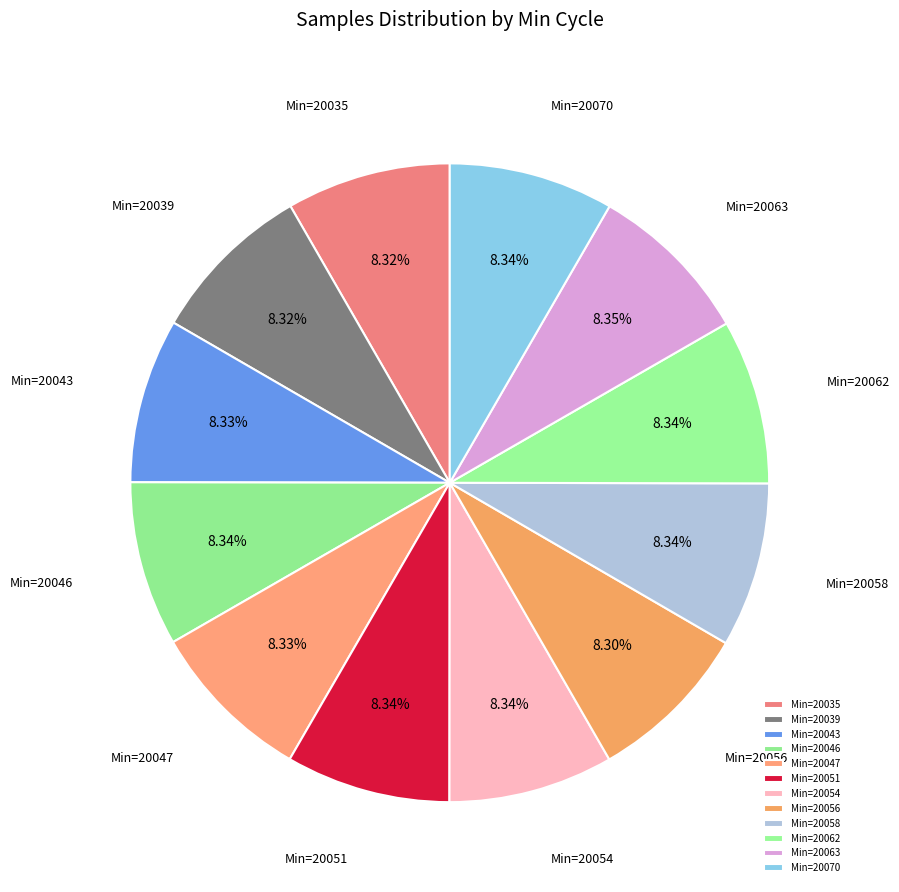

Is the sum of Min=20047 and Min=20063 greater than half?

No